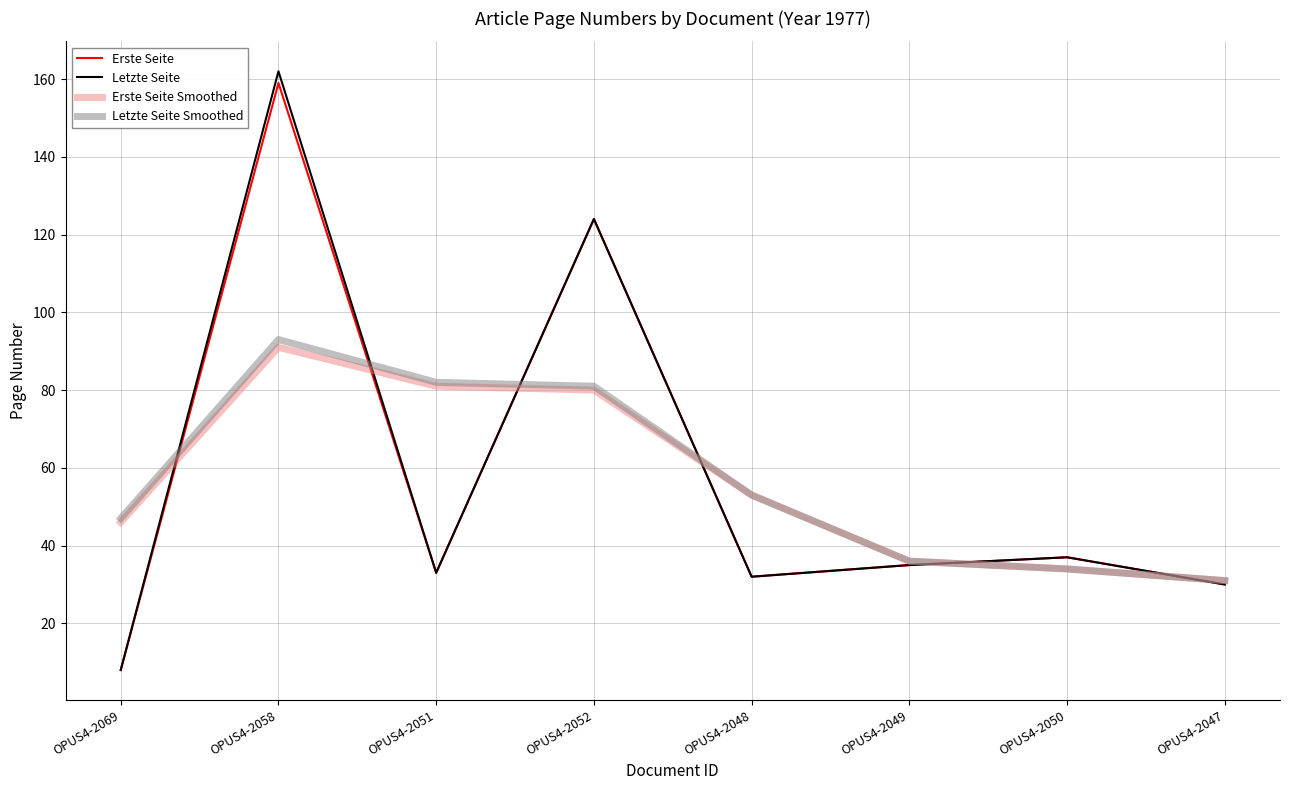

The Letzte Seite Smoothed series shows 81 at OPUS4-2052. True or false?

True